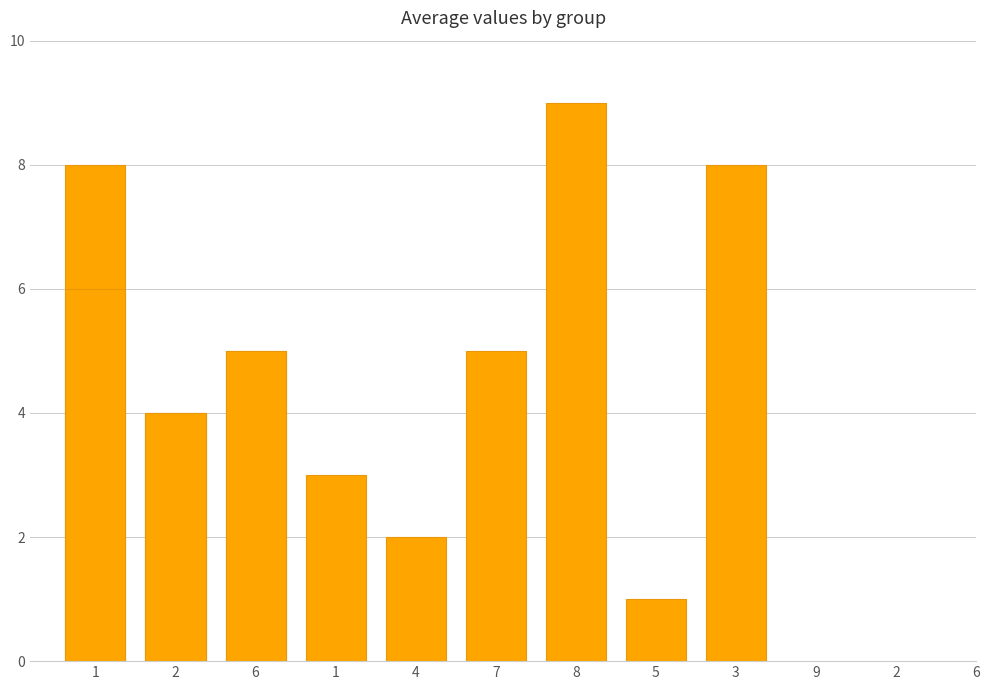

At which label does the data first exceed 5?

1